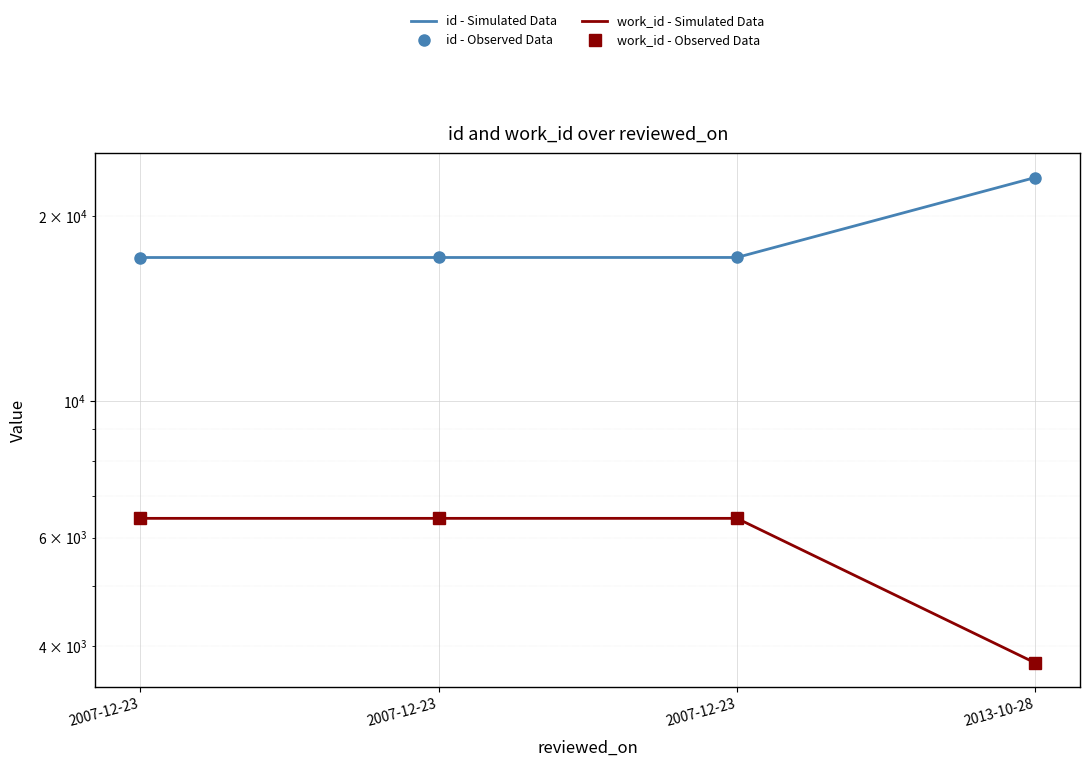

What is the lowest value of the id - Simulated Data series?

17115